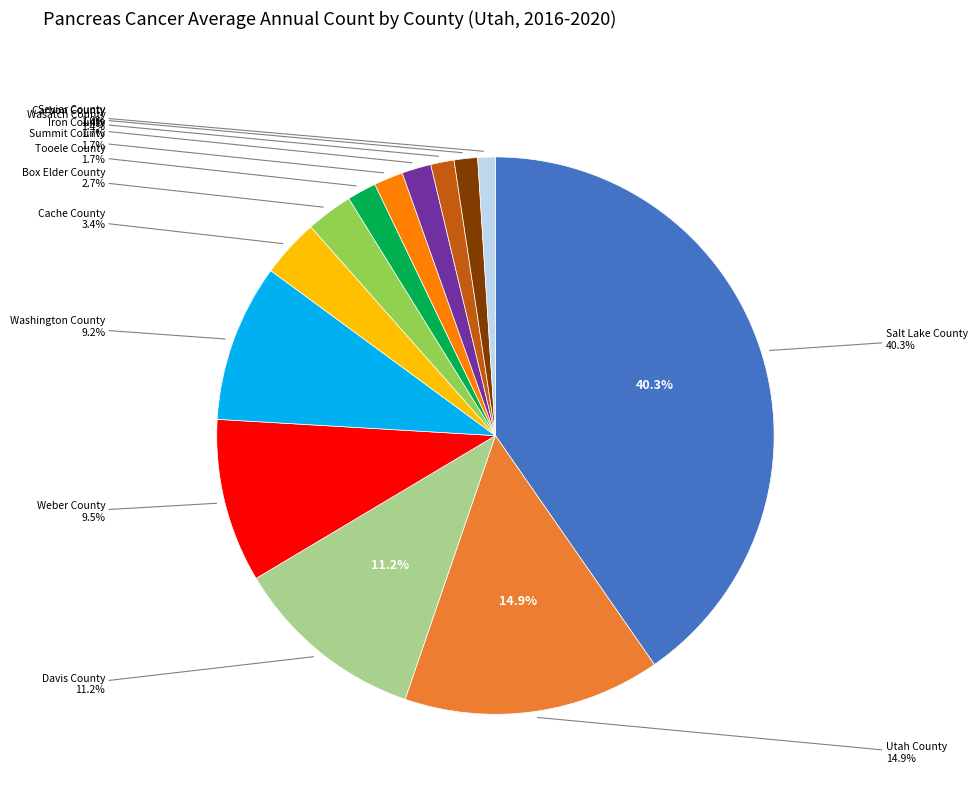

Between Weber County and Davis County, which is larger?

Davis County